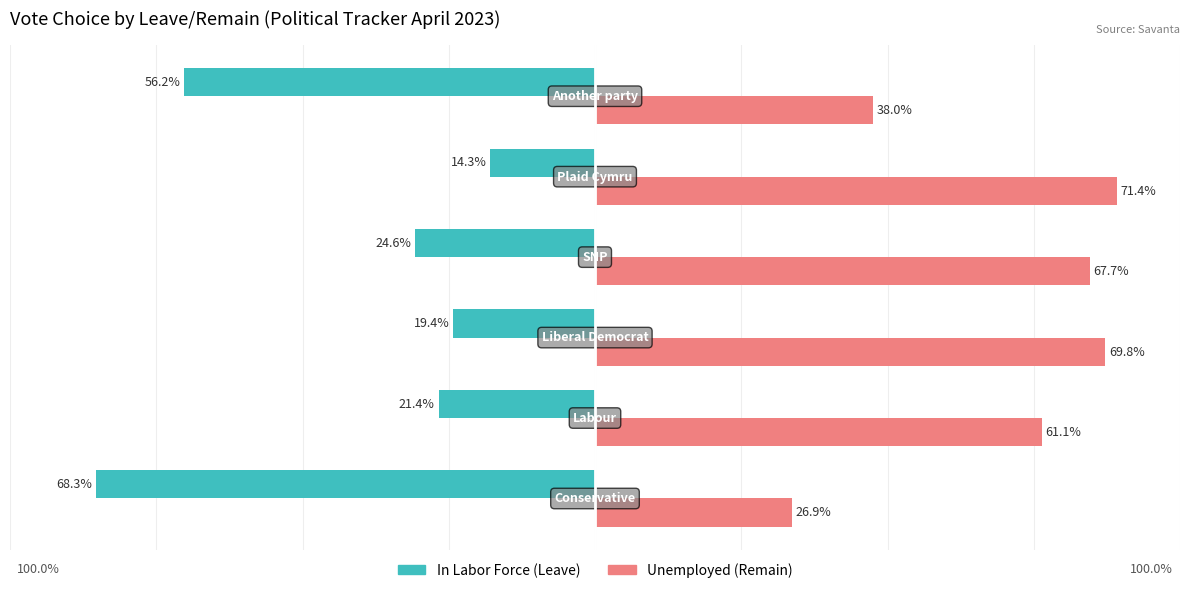

How many data points does each series have?

6